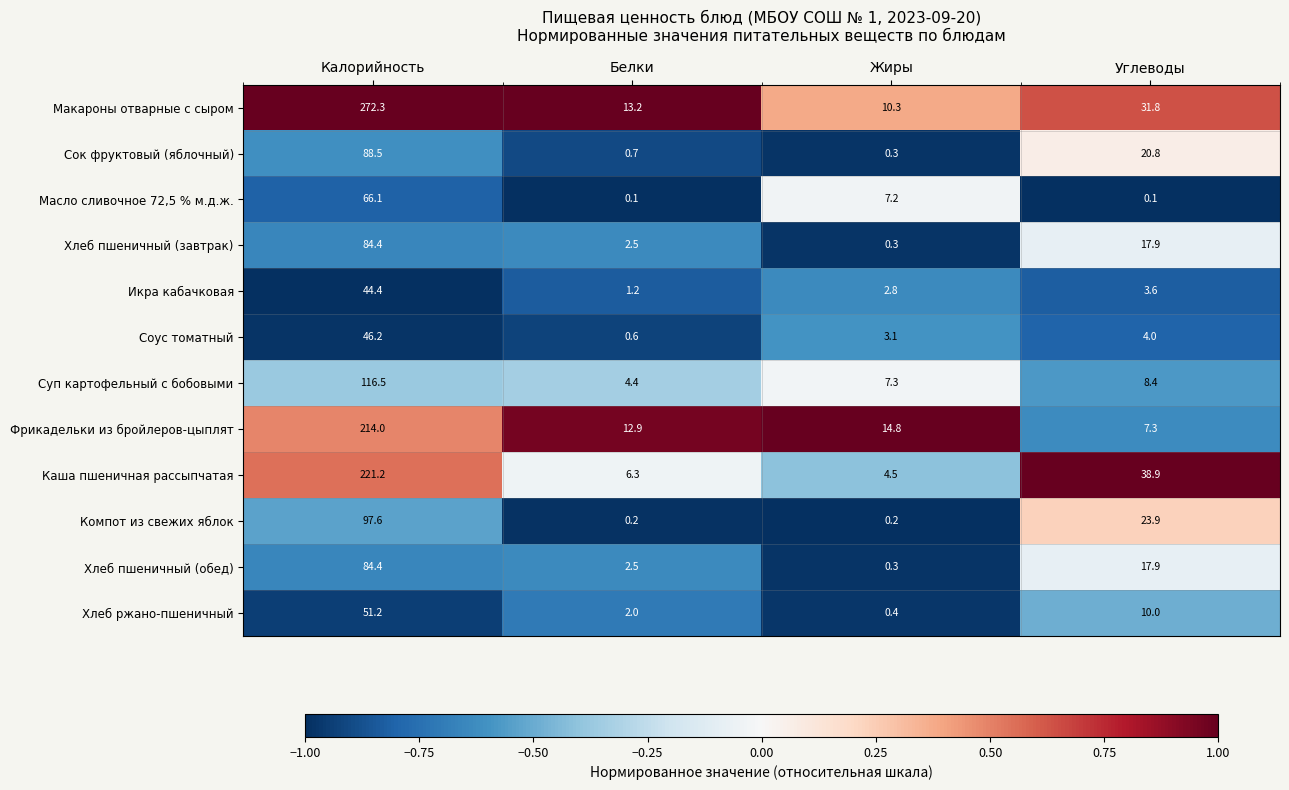

At which label is Компот из свежих яблок closest to 48?

Углеводы